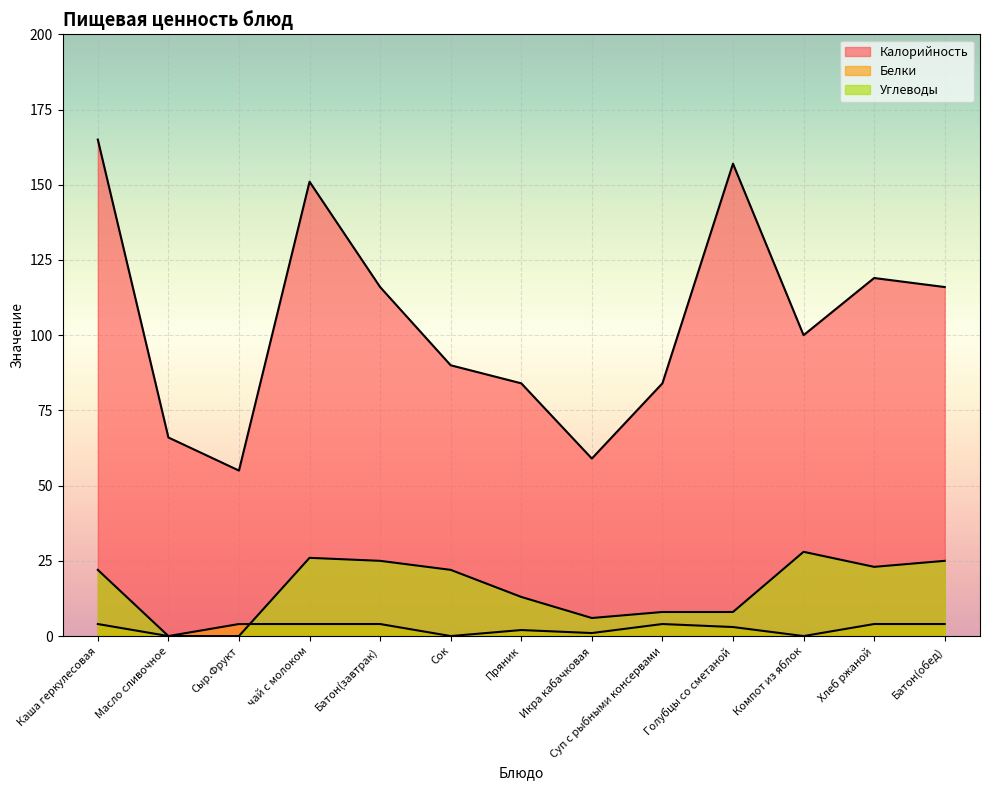

In Белки, how many points are lower than both neighbors (excluding endpoints)?

4